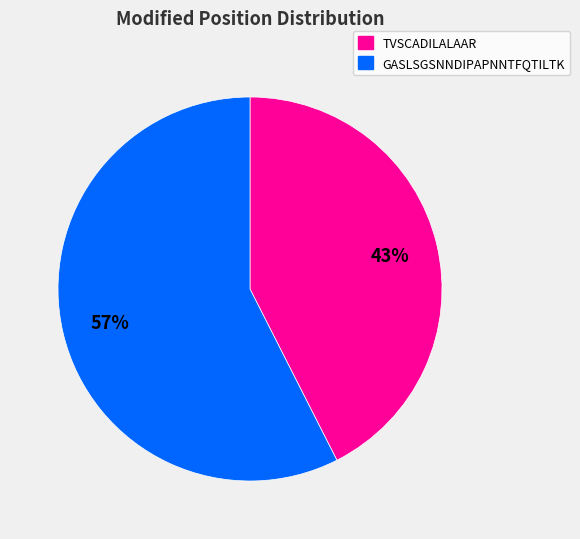

The TVSCADILALAAR slice represents 43% of the pie. True or false?

True